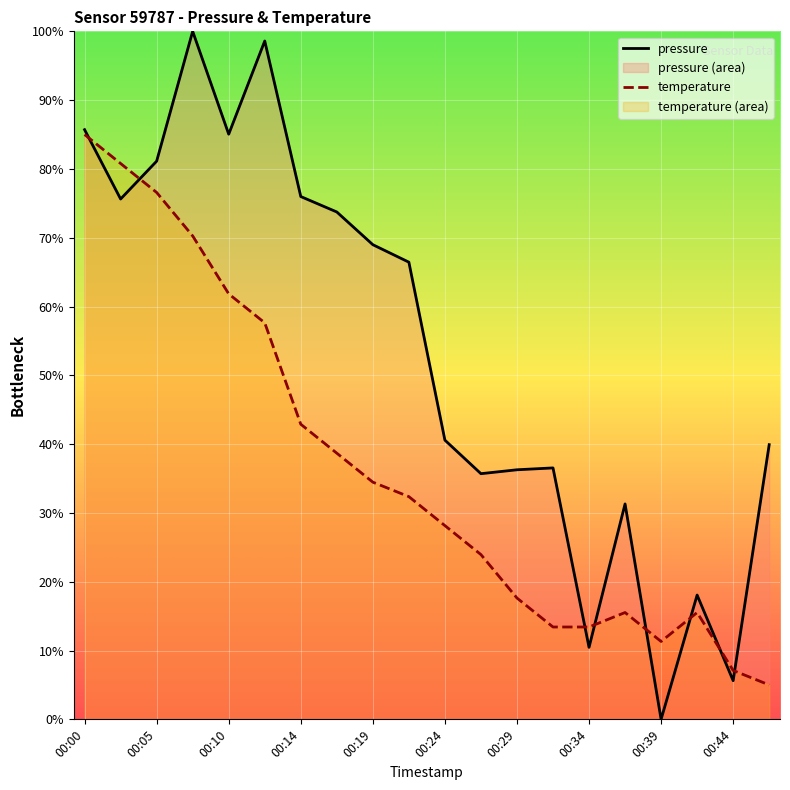

Which series has the largest total across all categories?

pressure